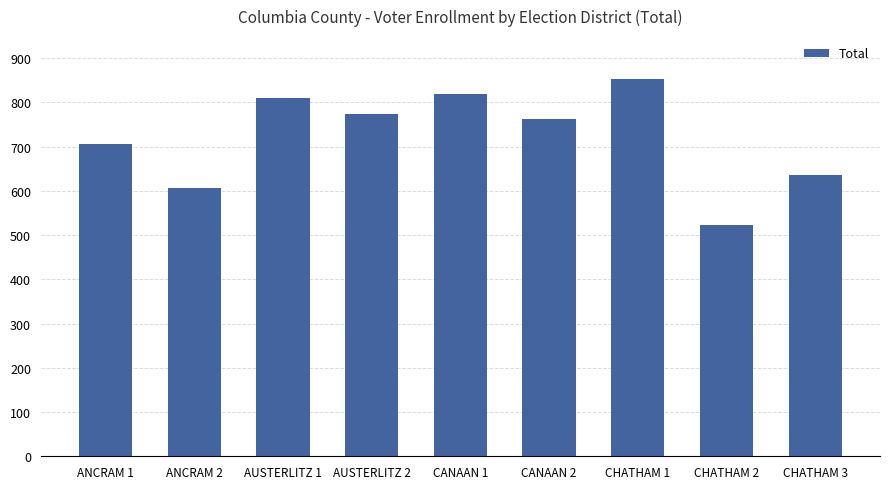

What is the average value?

721